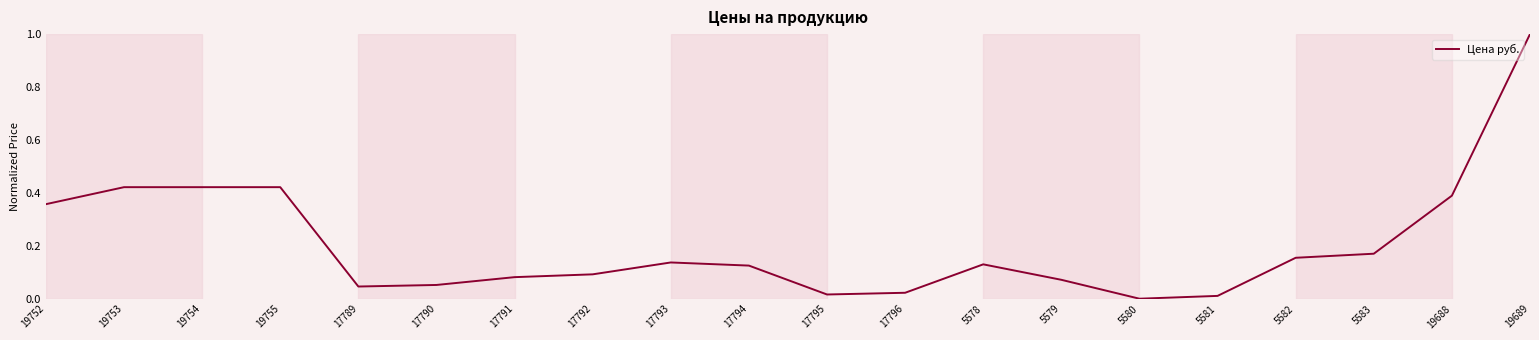

True or false: the data shows 1.0 at 19689.

True